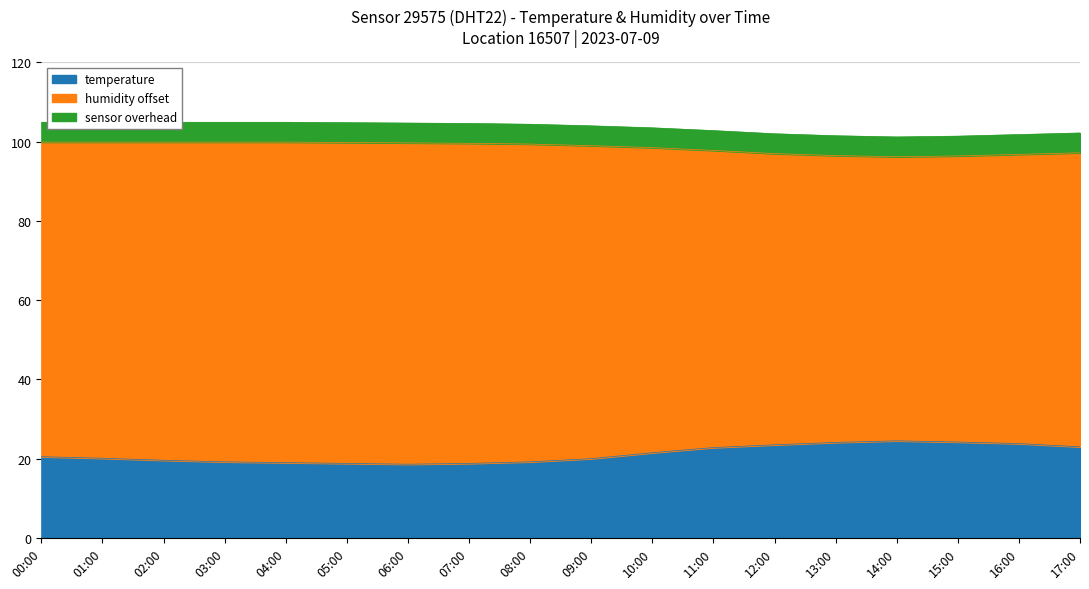

What is the minimum value for temperature?

18.6